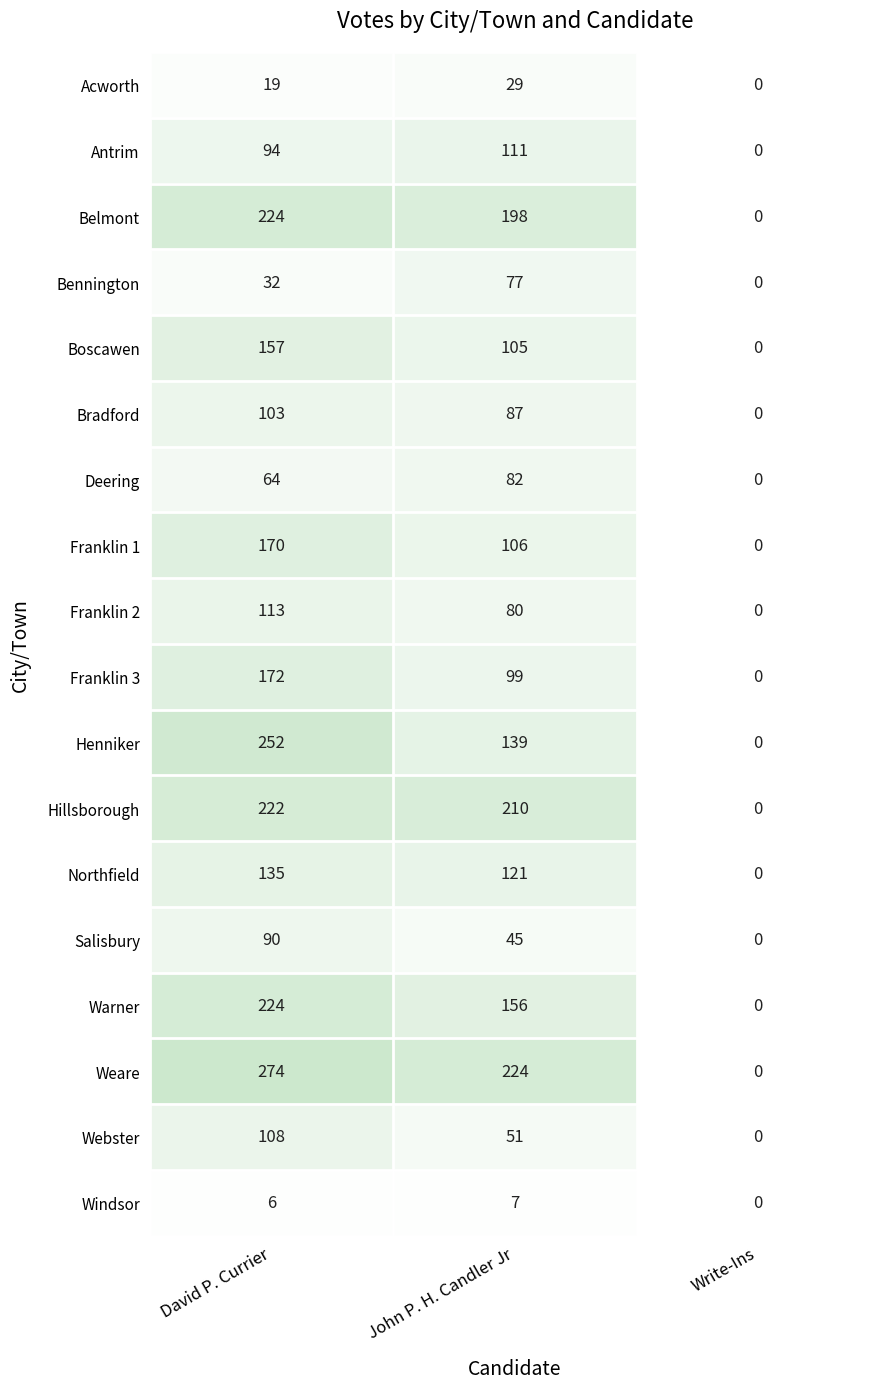

At which label is Henniker closest to 126?

John P. H. Candler Jr